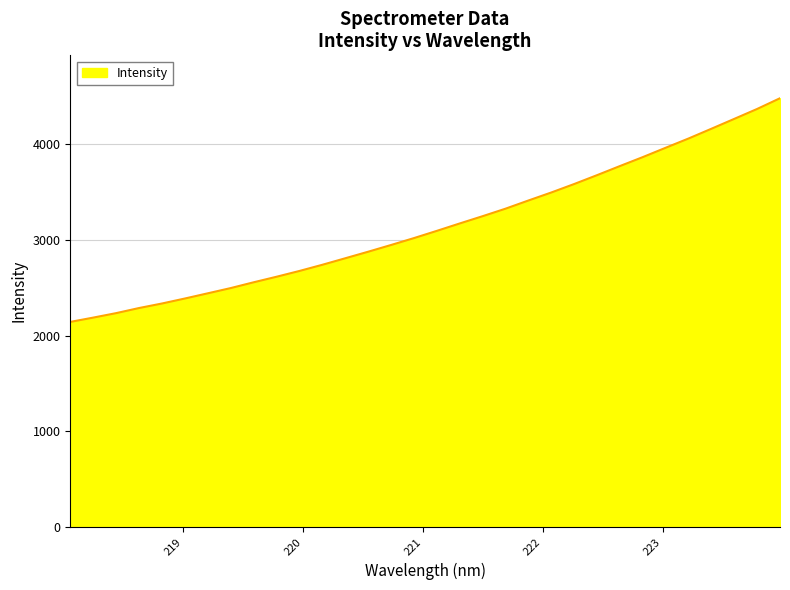

What is the difference between the maximum and minimum values?

2337.6